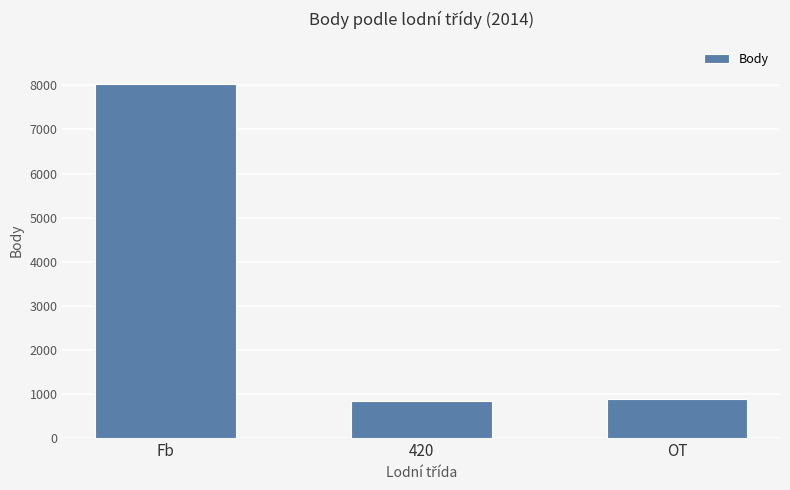

Where is the data nearest to the value 4431?

OT